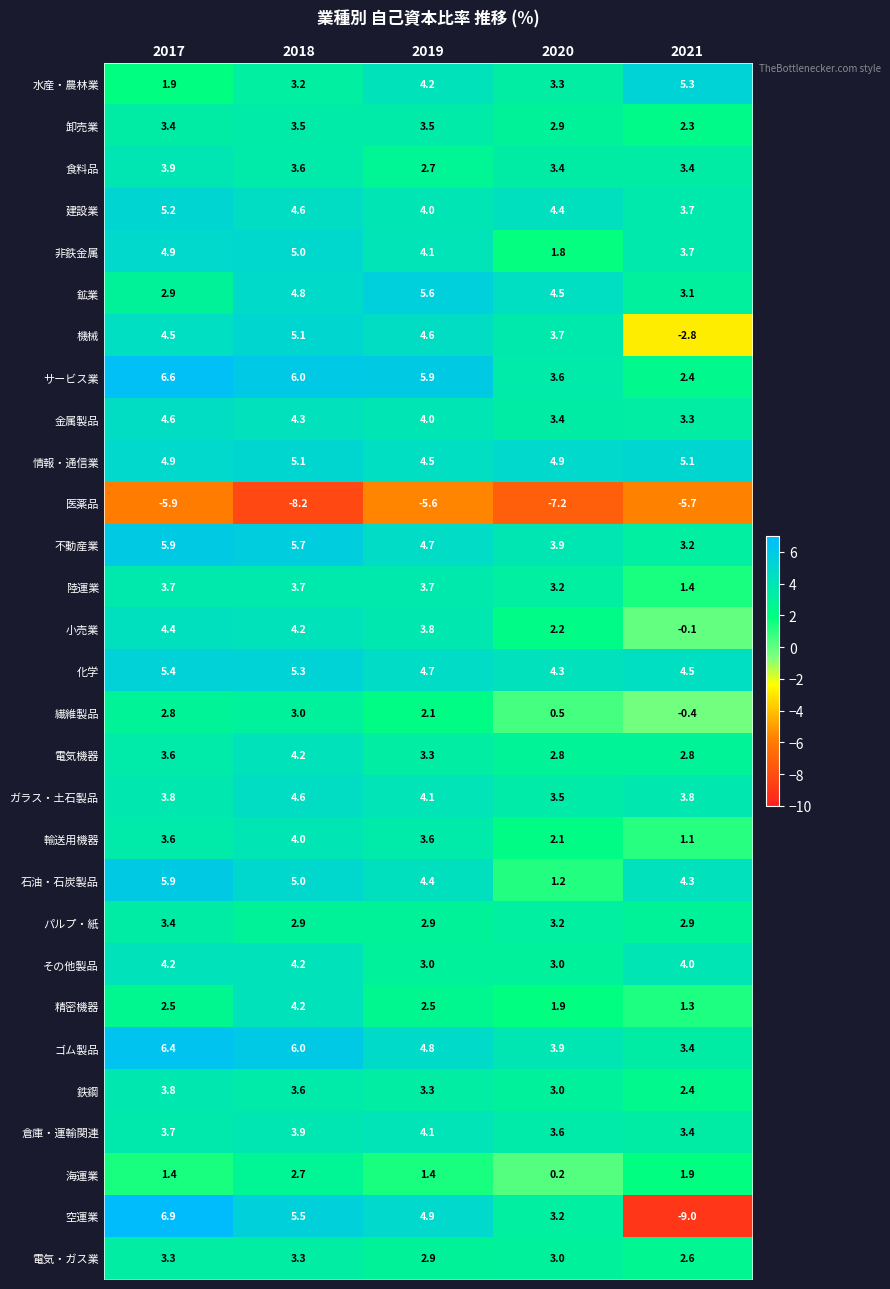

What is the difference between the highest and lowest values at 2021?

14.3